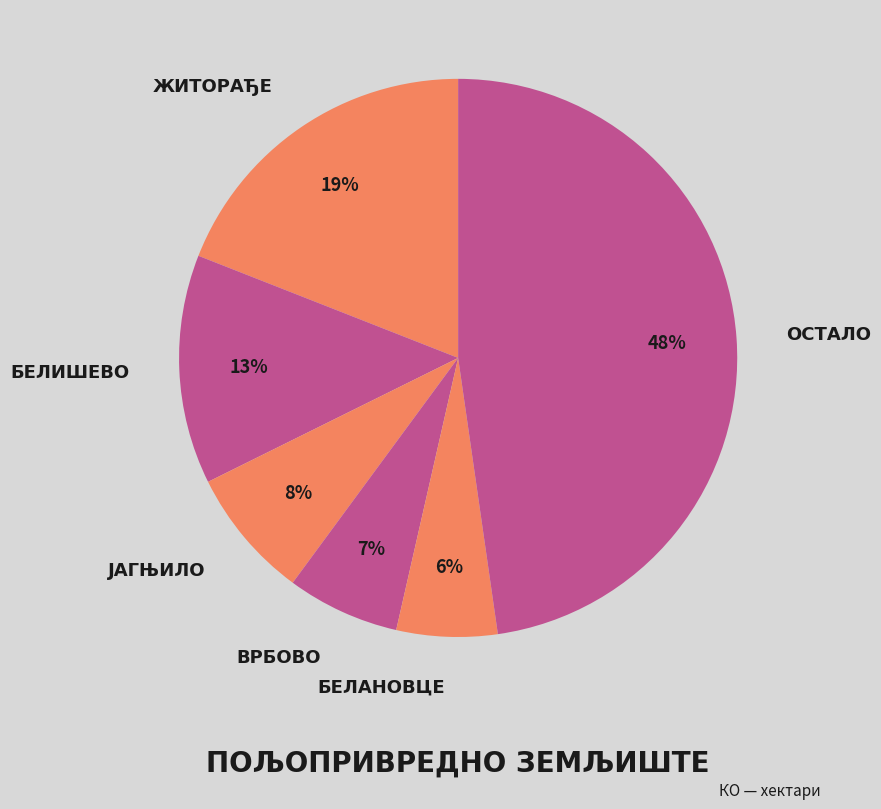

Count the number of slices in the pie.

6